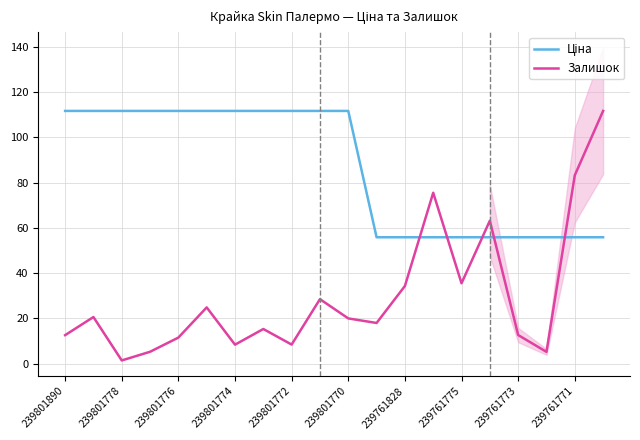

How many lines are shown in the chart?

2